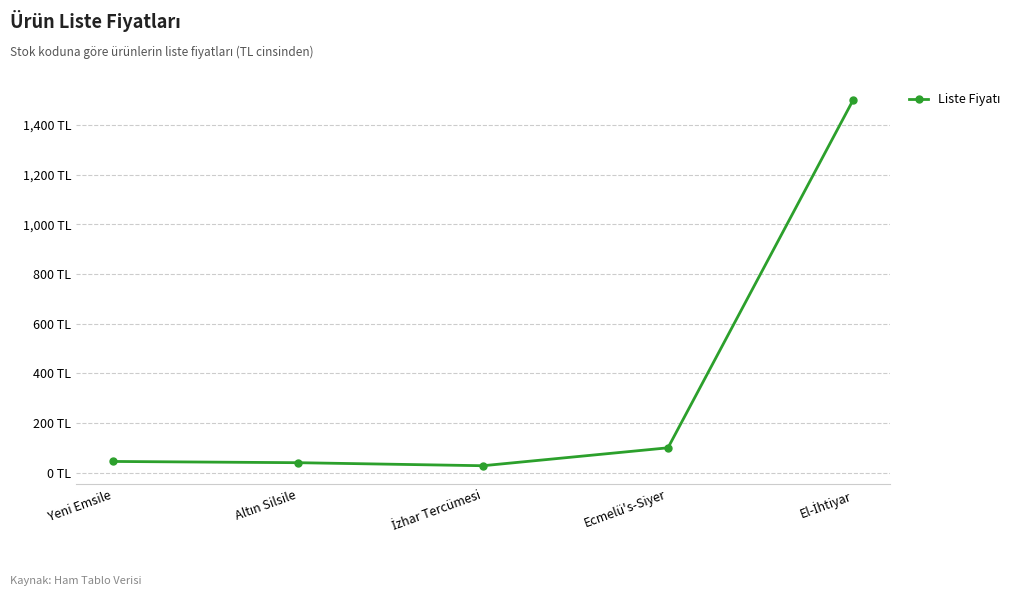

Does the chart have visible grid lines?

Yes